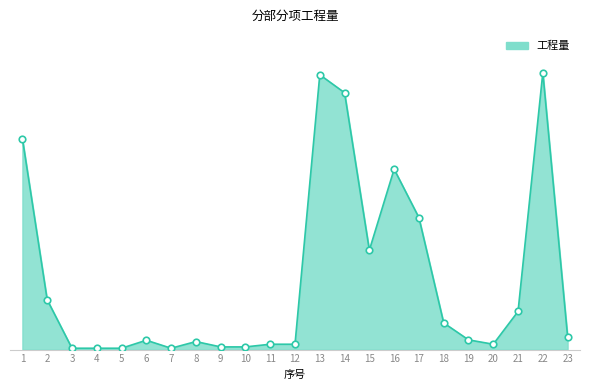

Approximately how many times larger is the value at 6 compared to 9?

3.5